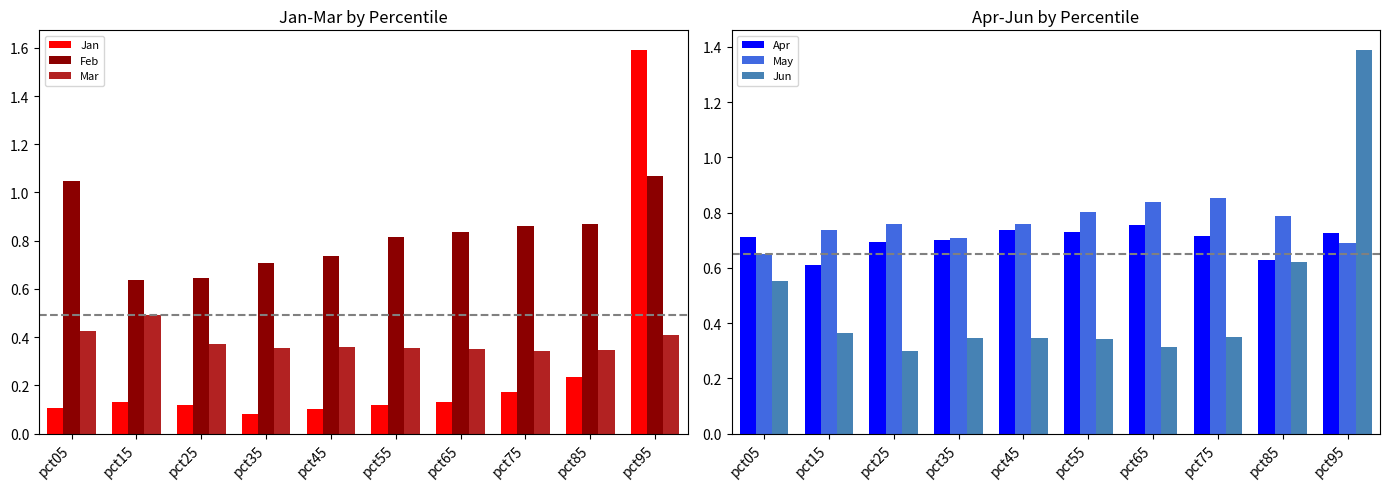

What is the sum of all Feb values?

8.2